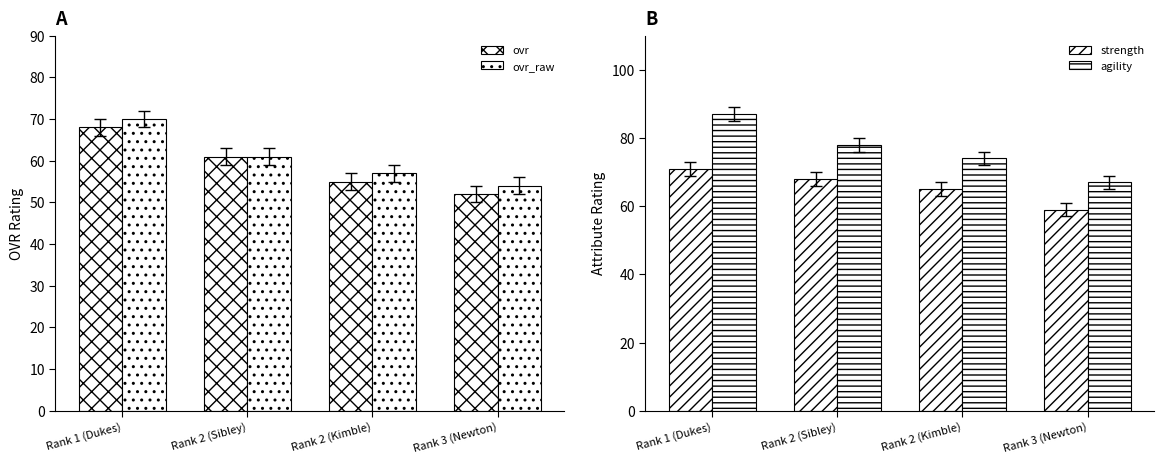

What is the value of the ovr bar at the 3rd from the left?

55